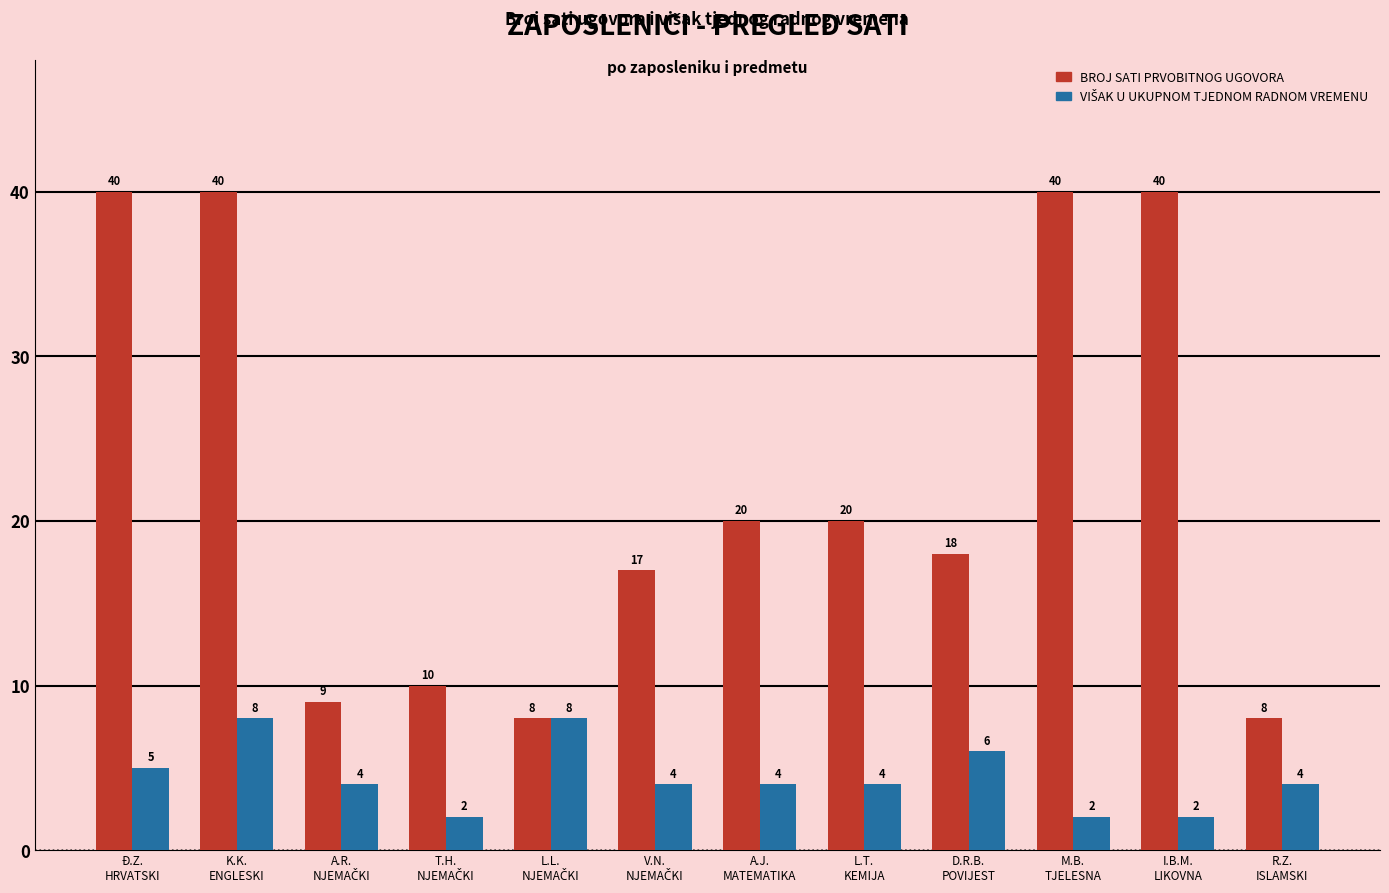

What is the greatest value displayed?

40